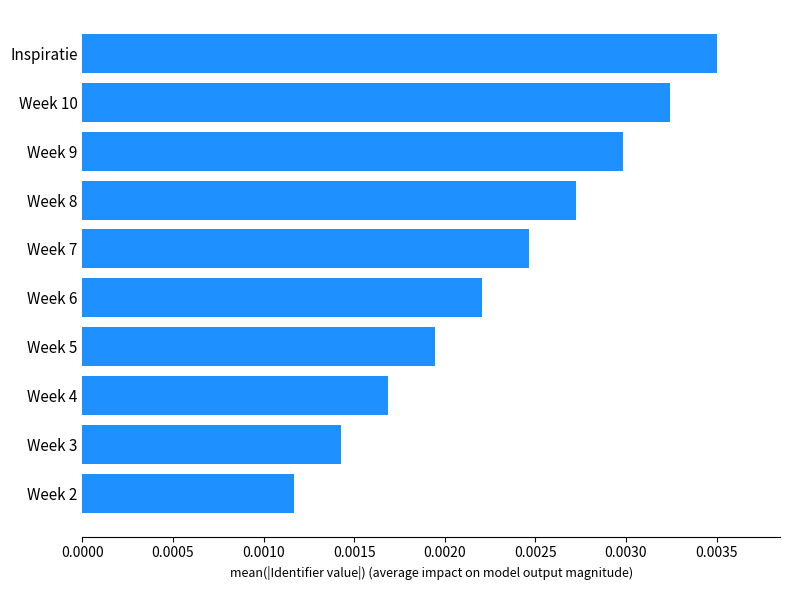

List the labels in order of value, largest first.

Inspiratie, Week 10, Week 9, Week 8, Week 7, Week 6, Week 5, Week 4, Week 3, Week 2